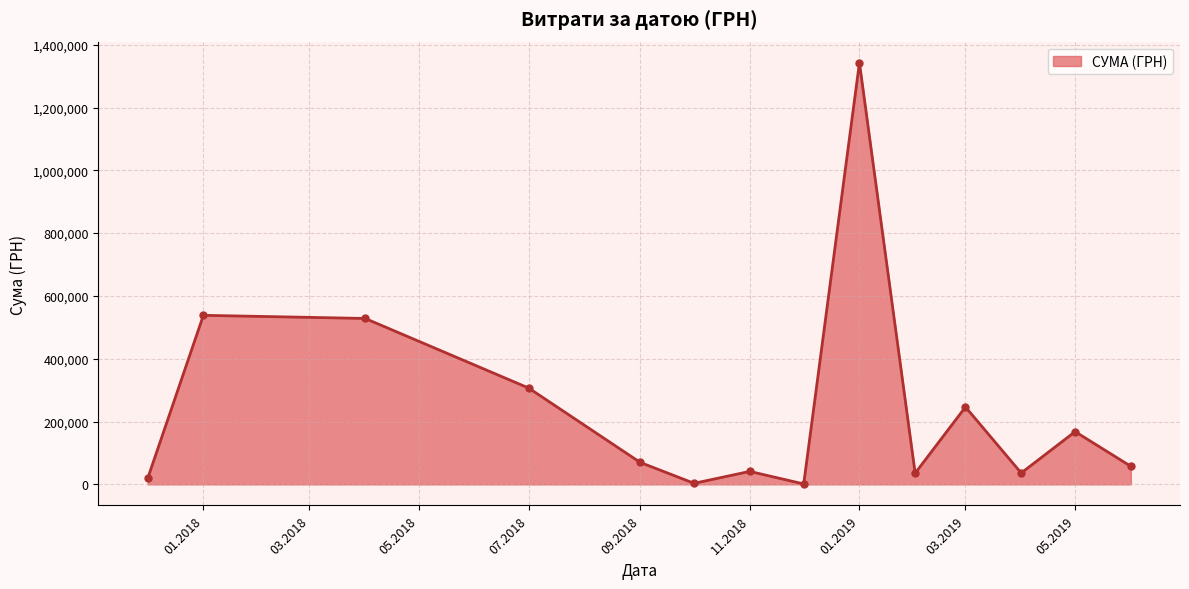

What is the greatest value displayed?

1342648.9